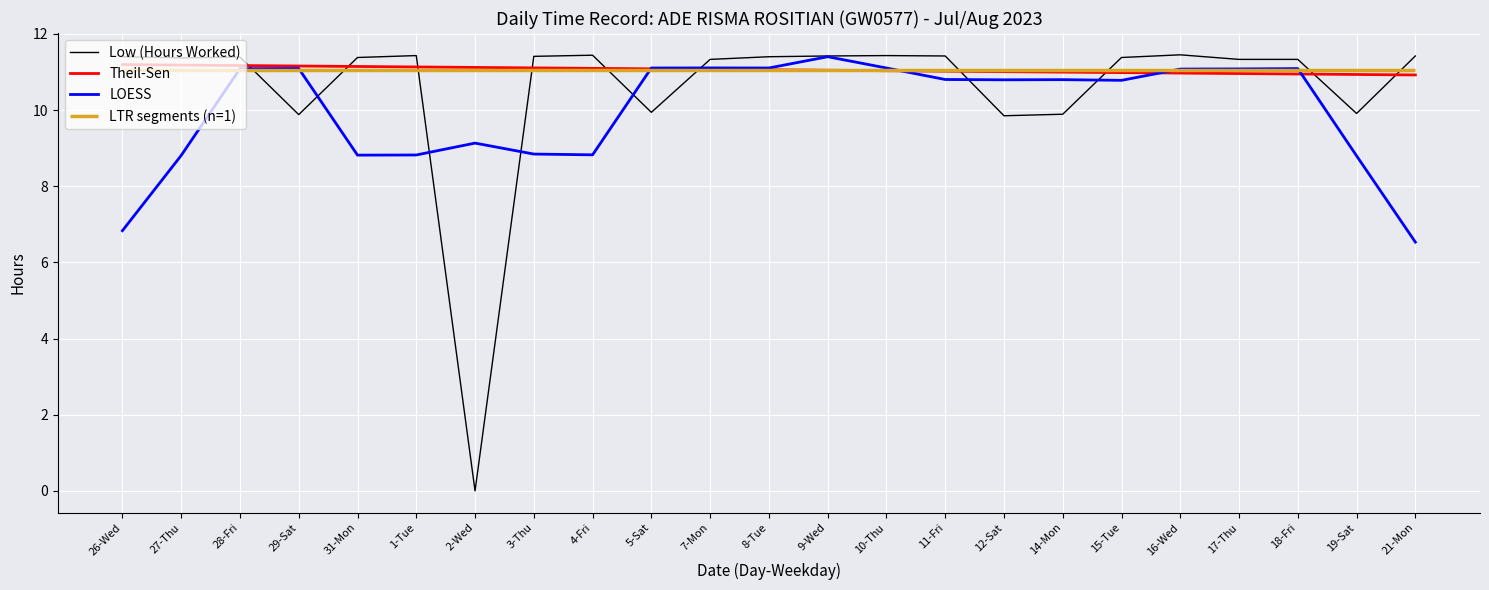

True or false: LOESS has more than 0 interior local peaks.

True